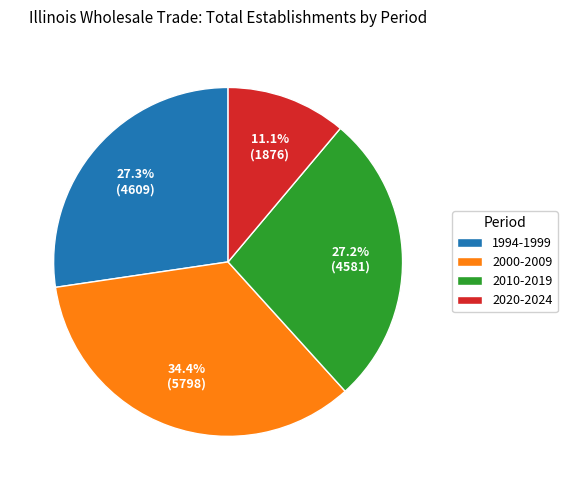

How many slices are in this pie chart?

4